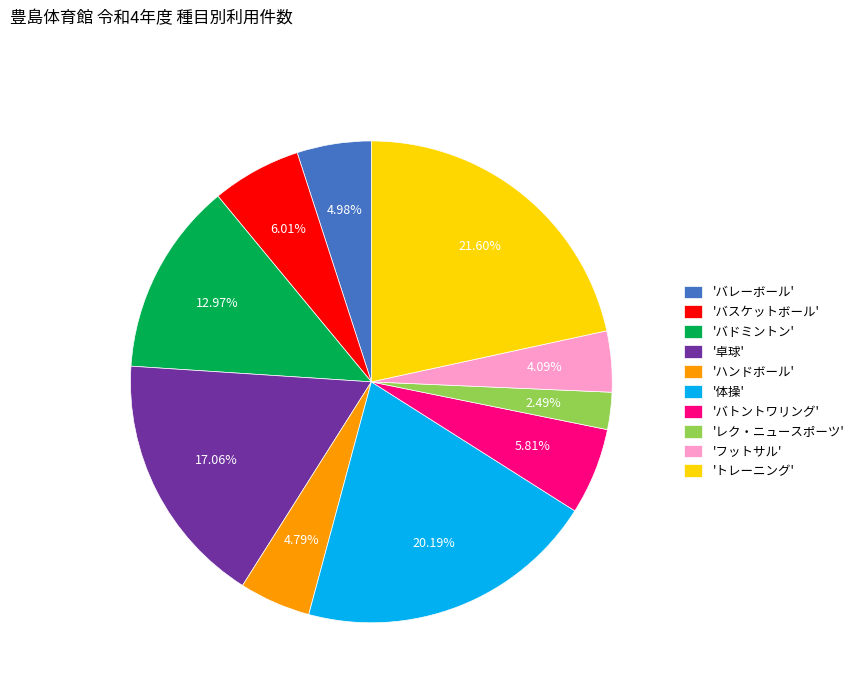

Does '体操' represent more than half of the total?

No